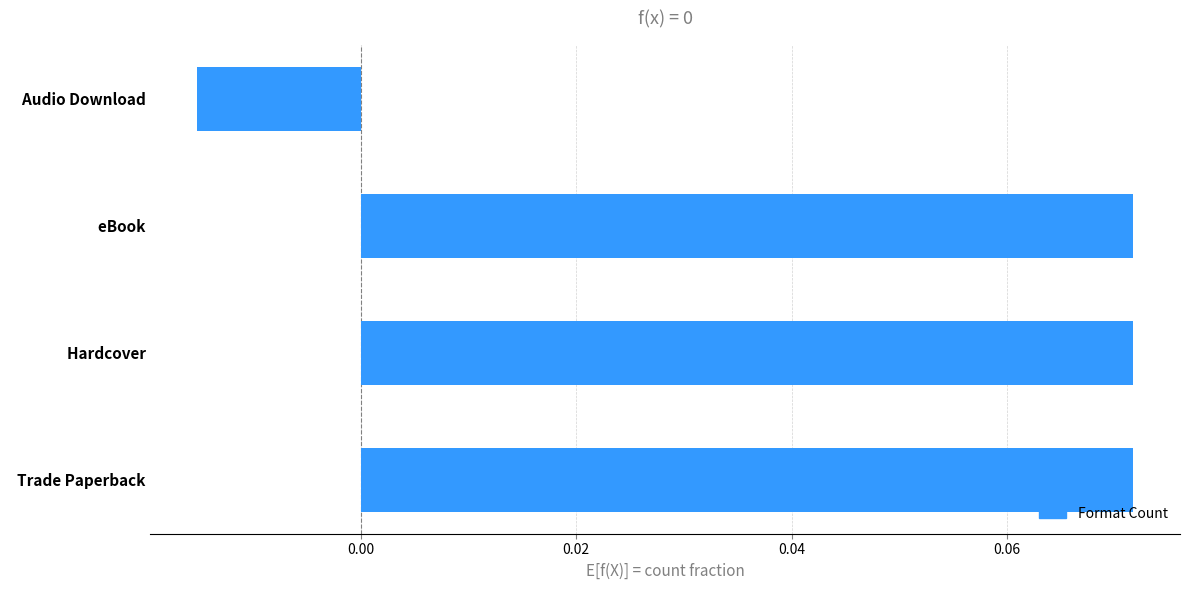

At which label is the value closest to 0?

  Audio Download